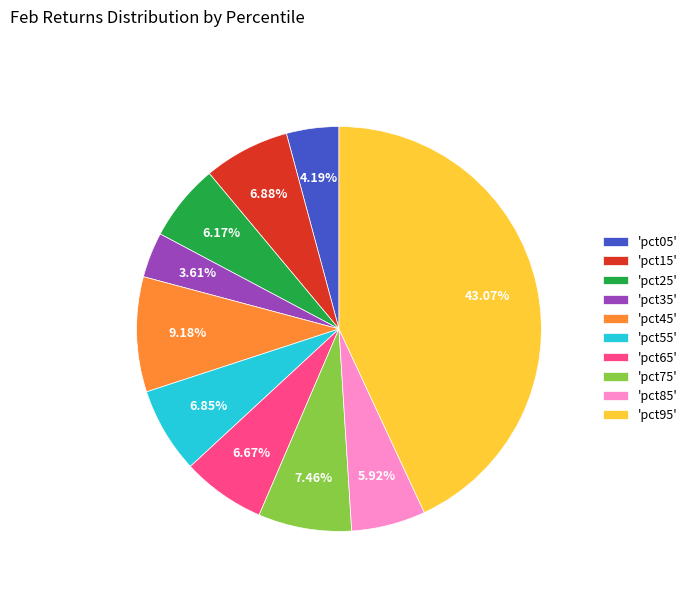

Does any single category account for the majority?

No